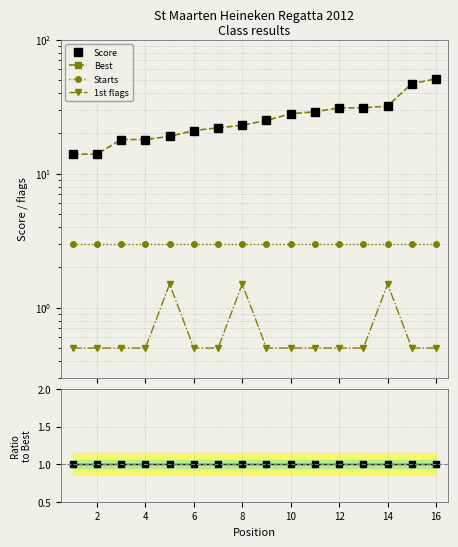

Between 12 and 15, which series saw the biggest shift?

Score